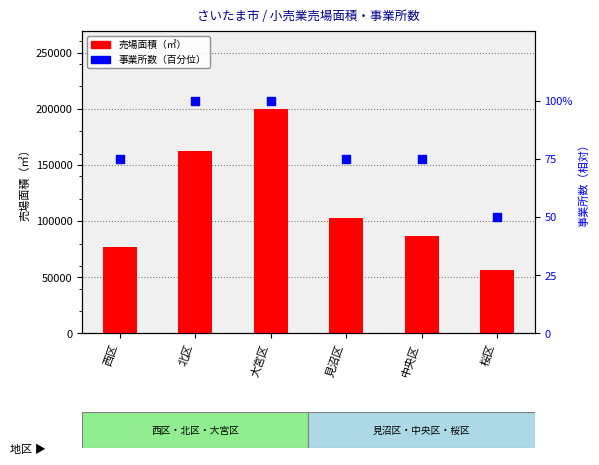

At which category is the sum across all series the highest?

大宮区